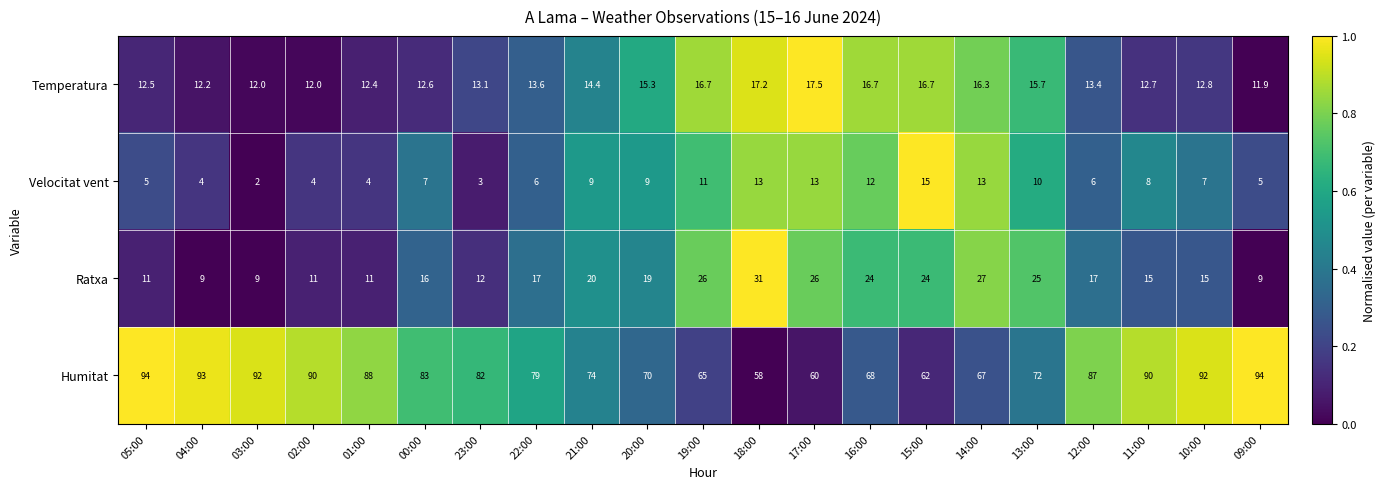

List the series in order of their peak value, highest first.

Humitat, Ratxa, Temperatura, Velocitat vent